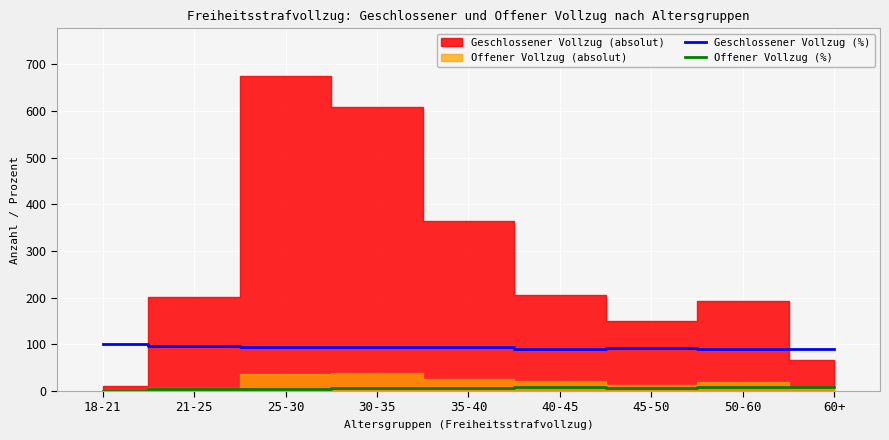

The value of Geschlossener Vollzug (%) at 50-60 is 90.6. True or false?

True